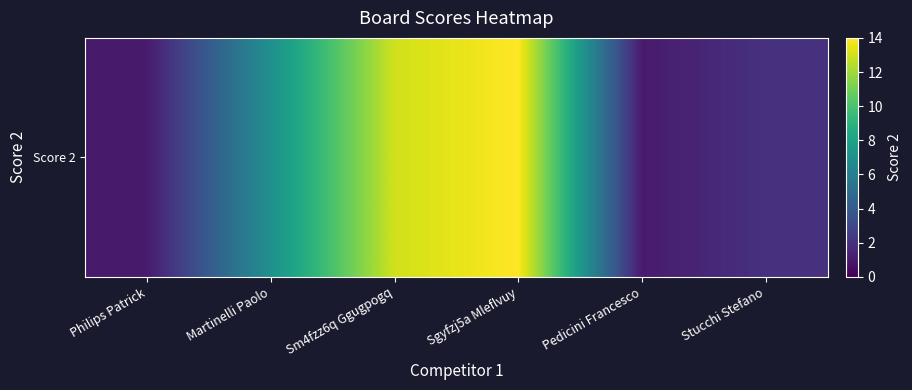

Count the number of categories in the chart.

6